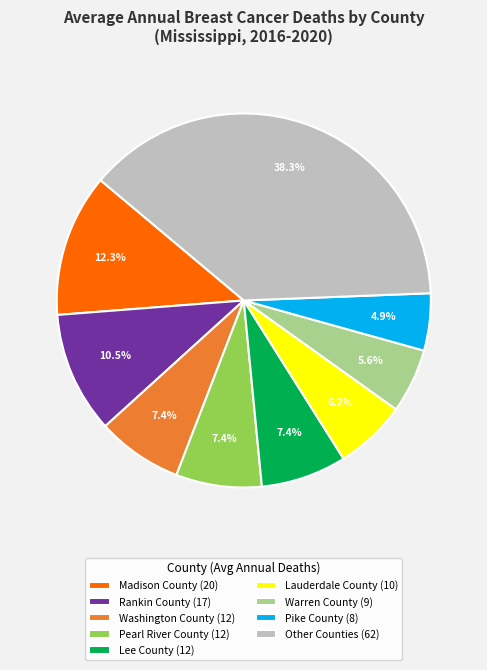

Which category has the smallest portion of the pie?

Pike County (8)